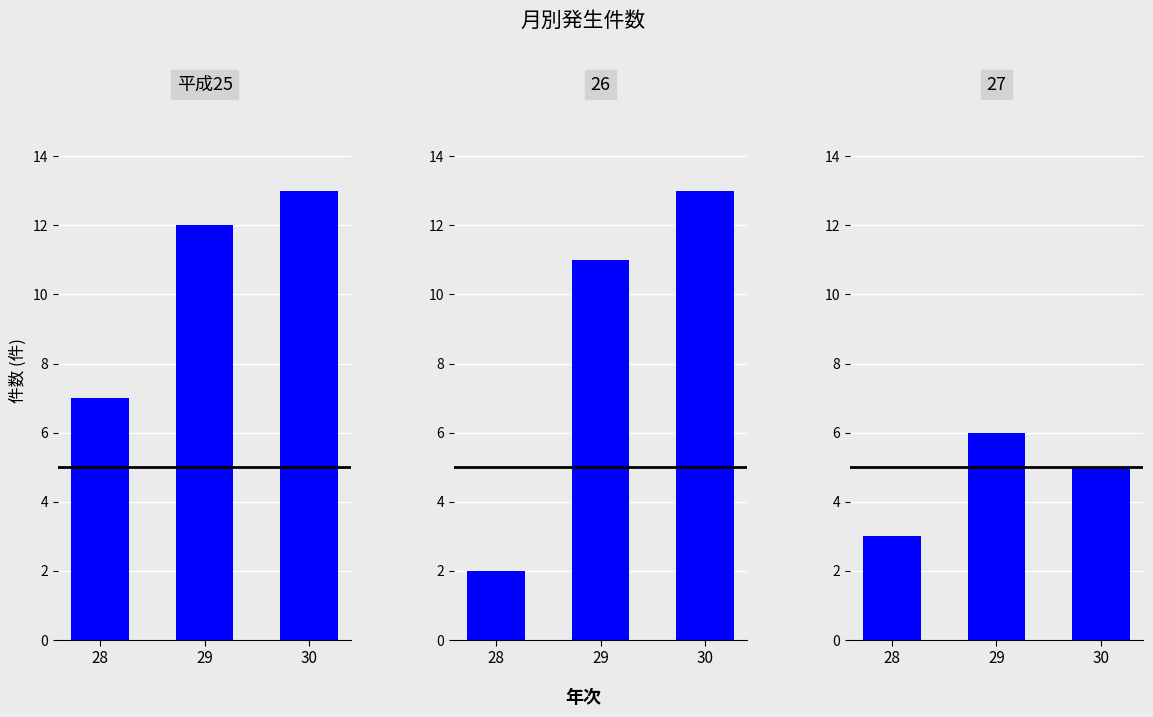

At which category does the chart reach its minimum across all series?

28